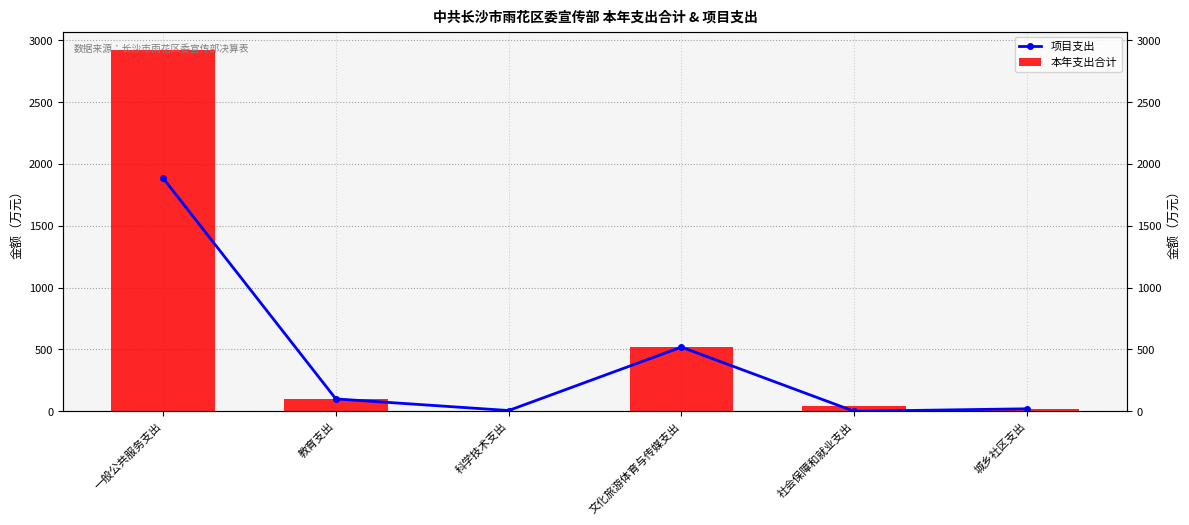

What are all the series names shown in the legend?

项目支出, 本年支出合计